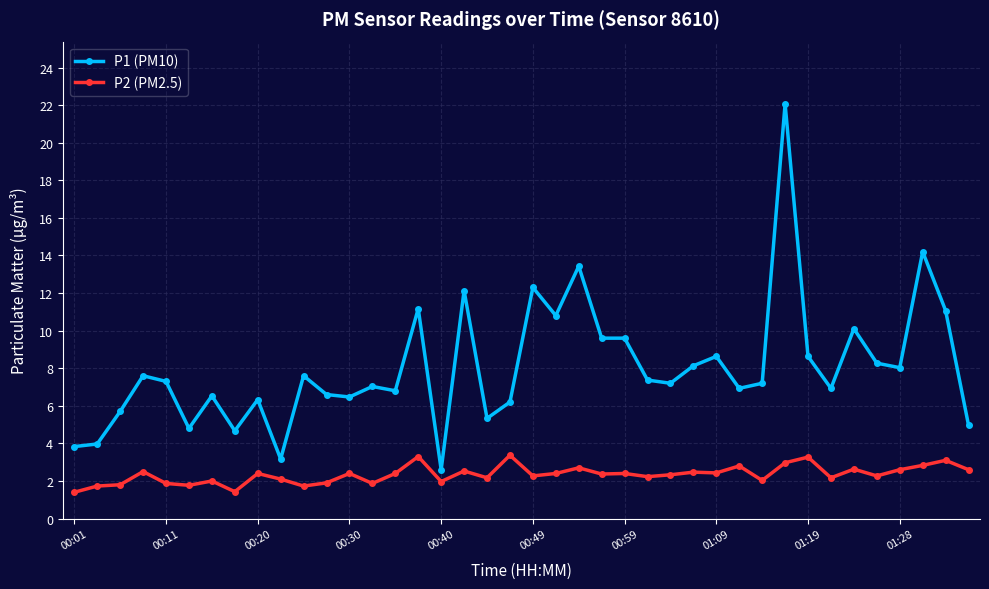

Which series has the largest total across all categories?

P1 (PM10)